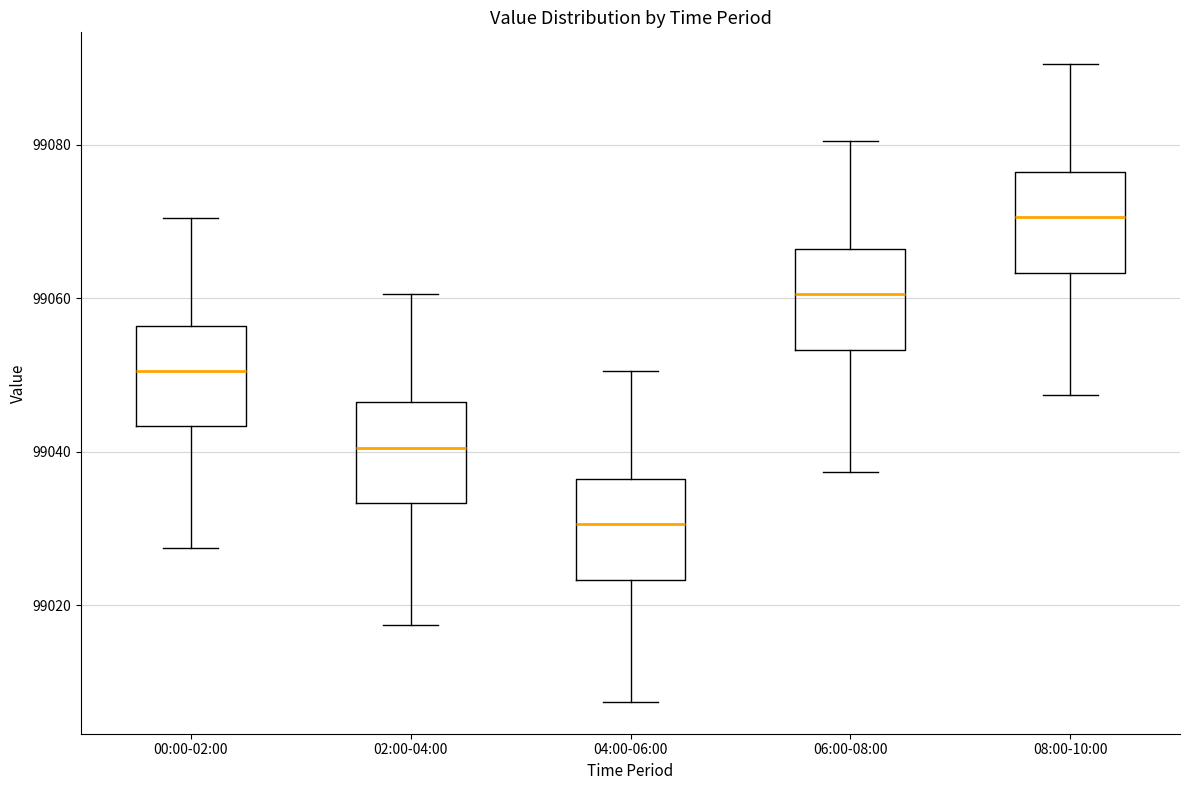

Which box's median line is the lowest?

04:00-06:00